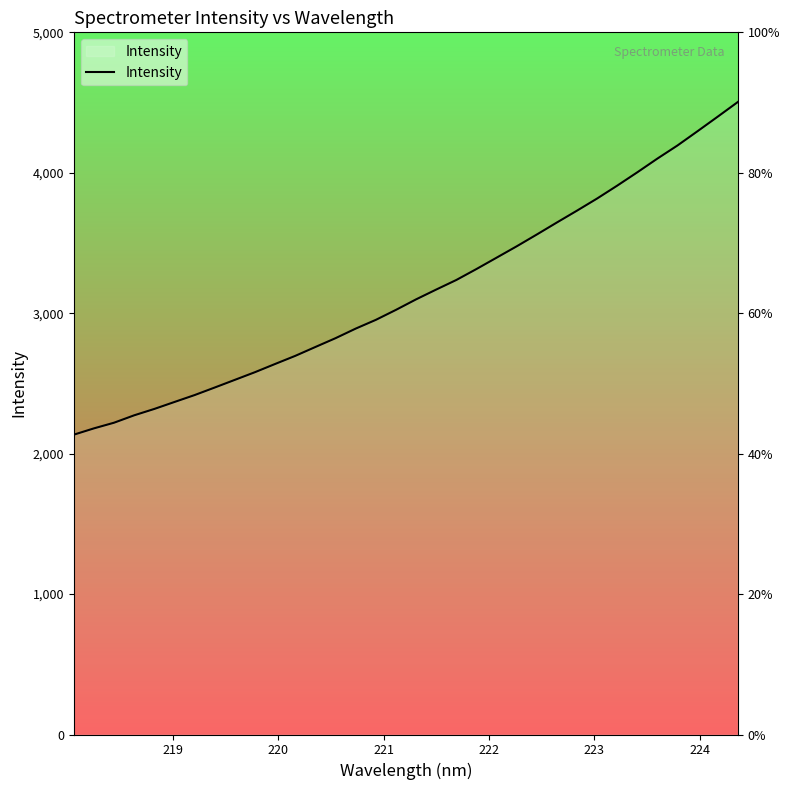

How many data points are less than 3098?

17